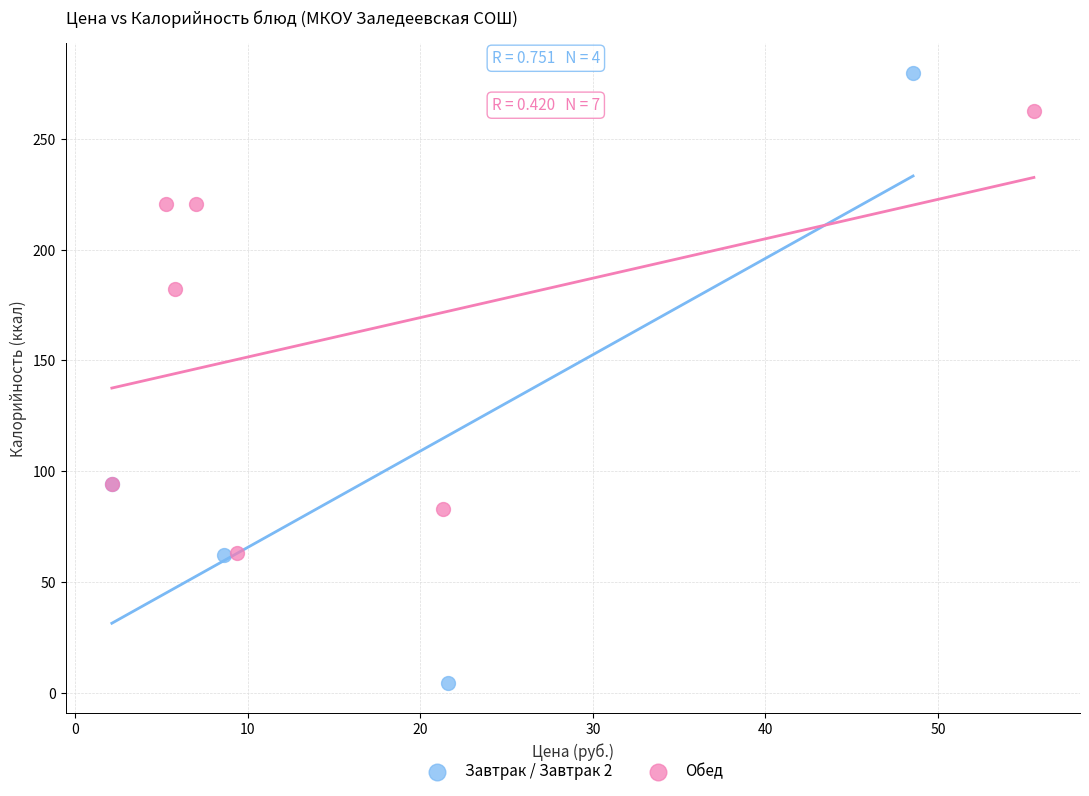

Which series has the widest spread of Y values?

Завтрак / Завтрак 2